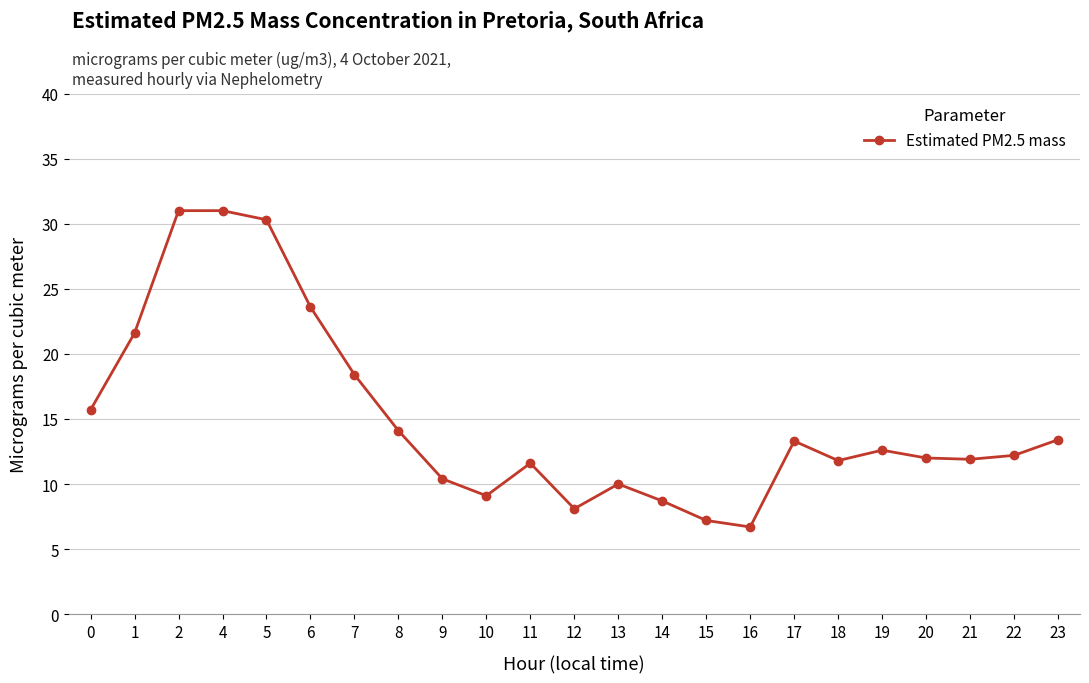

What is the difference between the values at 5 and 18?

18.5